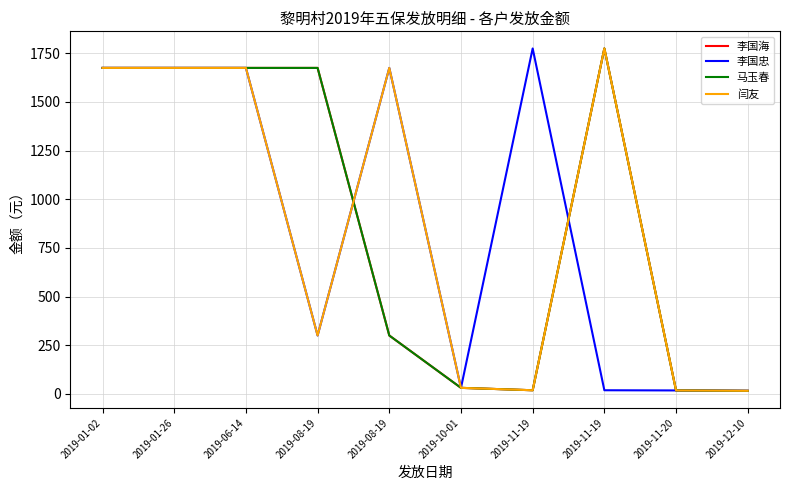

Is this an area chart (filled region under the line)?

No